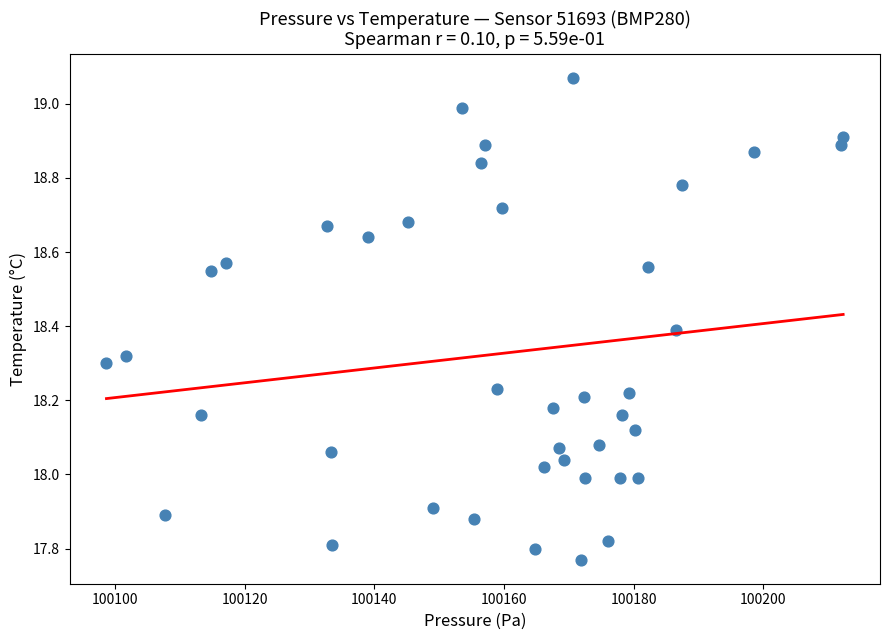

What is the range of Y values (max minus min)?

1.3